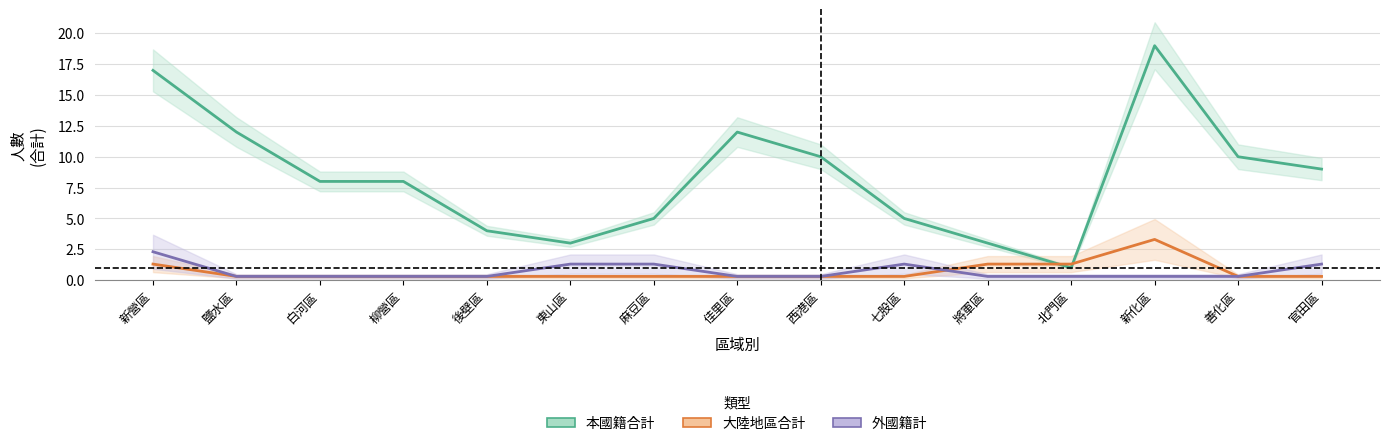

At which label is 大陸地區合計 closest to 1?

新營區